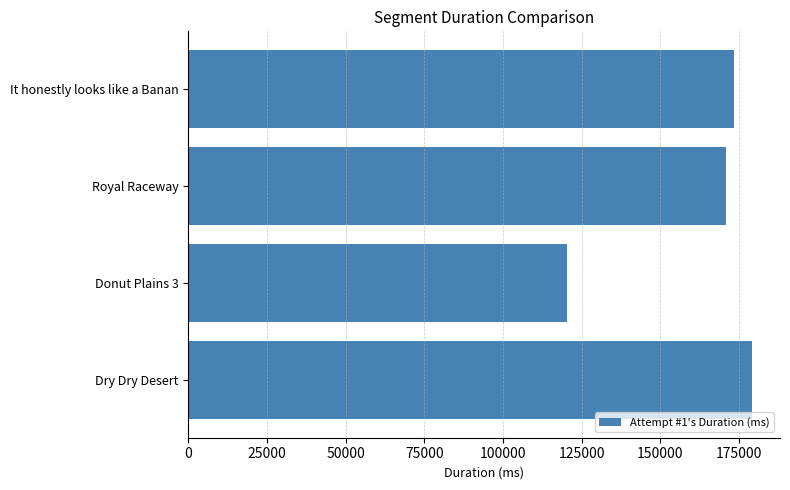

List the labels in order of value, largest first.

Dry Dry Desert, It honestly looks like a Banan, Royal Raceway, Donut Plains 3